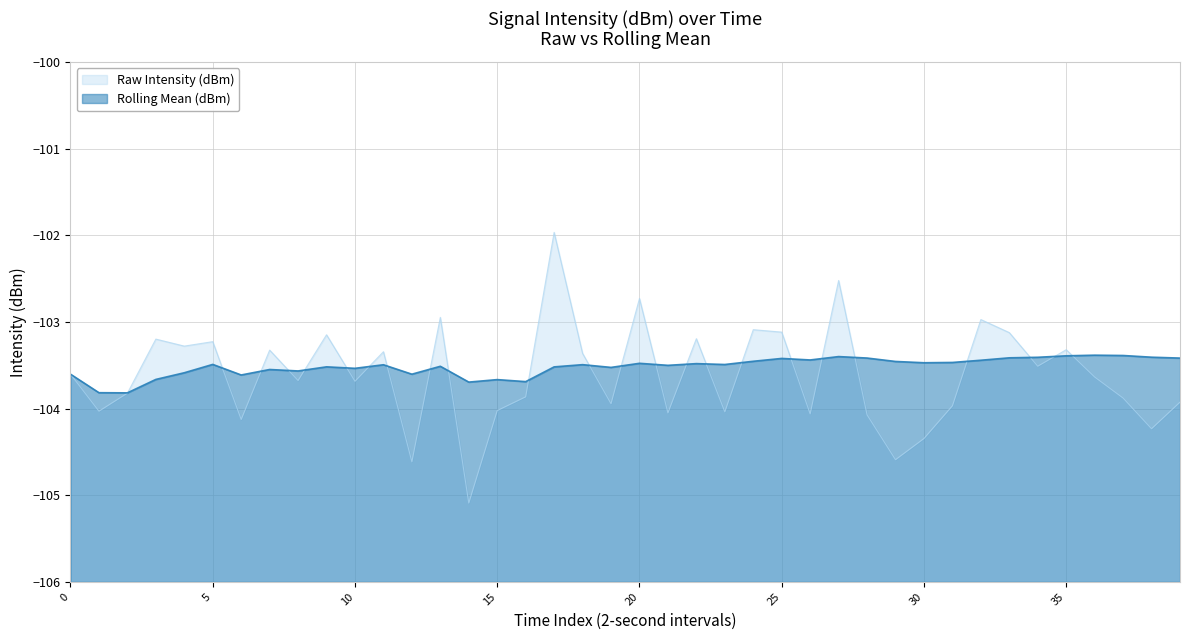

After their last crossing, which series has the higher values: Rolling Mean or Intensity (dBm)?

Rolling Mean